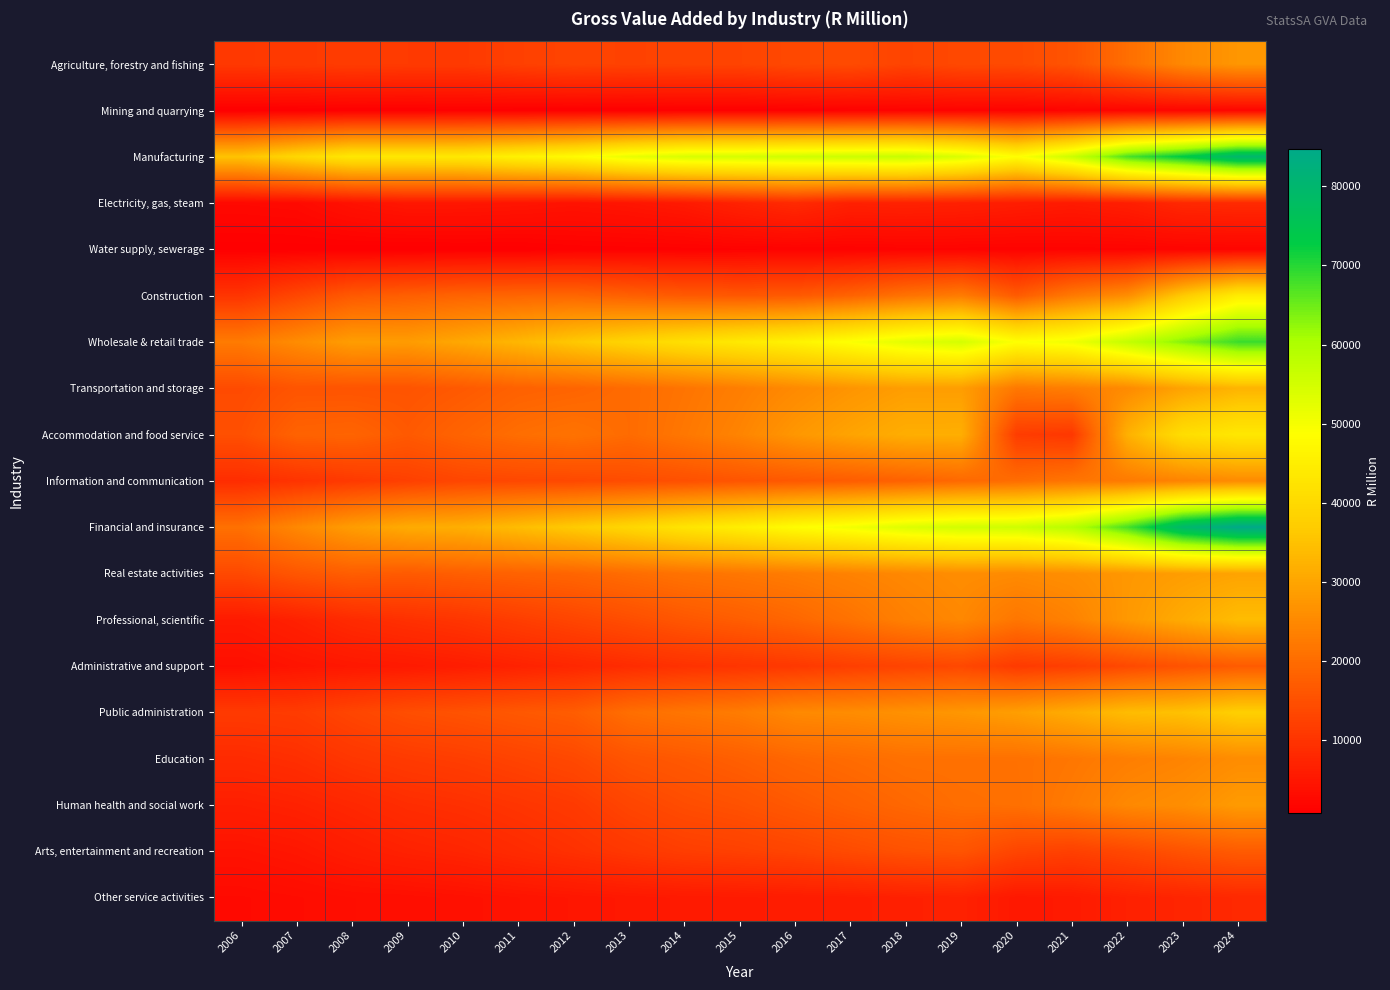

What is the difference between the highest and lowest values at 2006?

34436